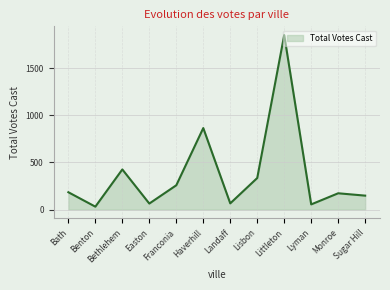

What is the sum of the values at Haverhill and Sugar Hill?

1013